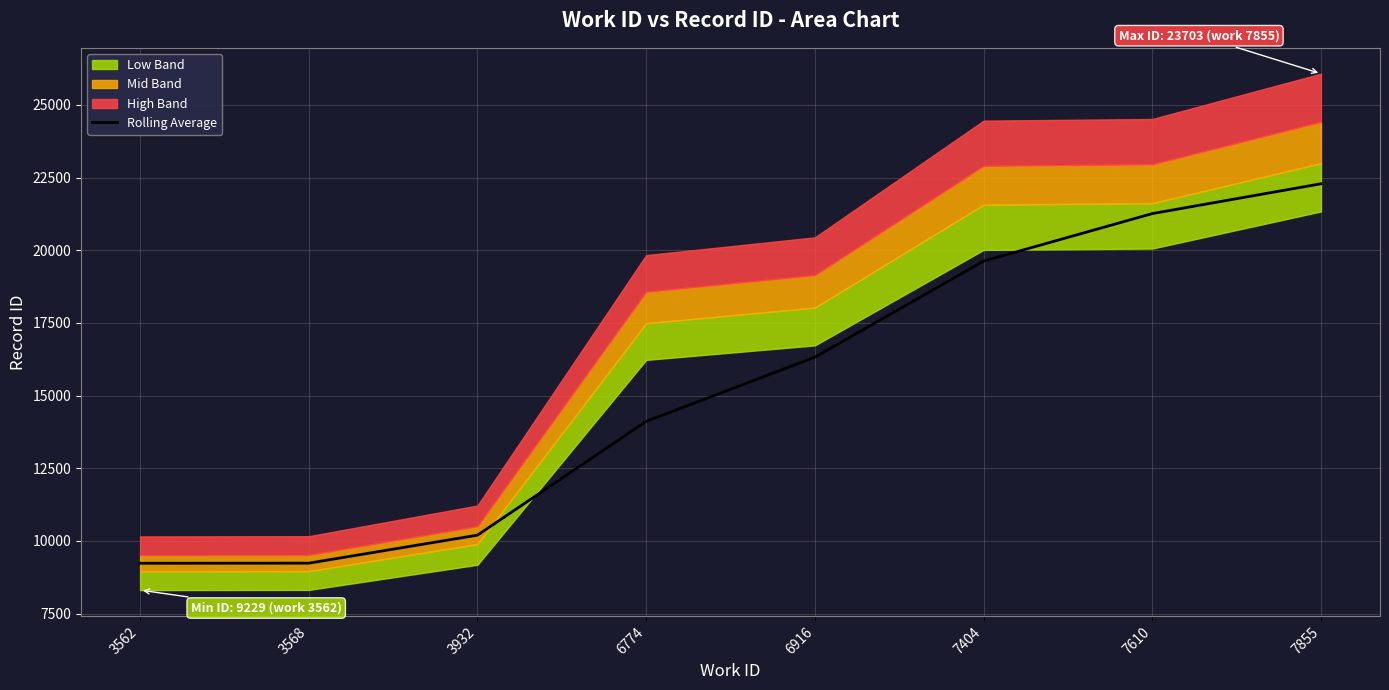

Which has a higher value, 3568 or 7610?

7610